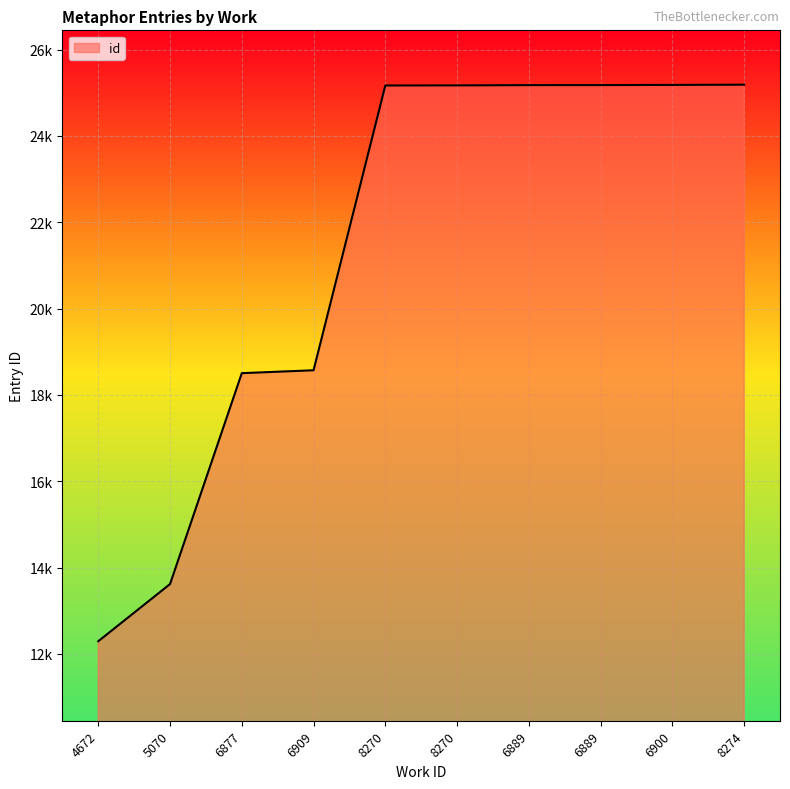

Which label corresponds to the largest value in the chart?

8274